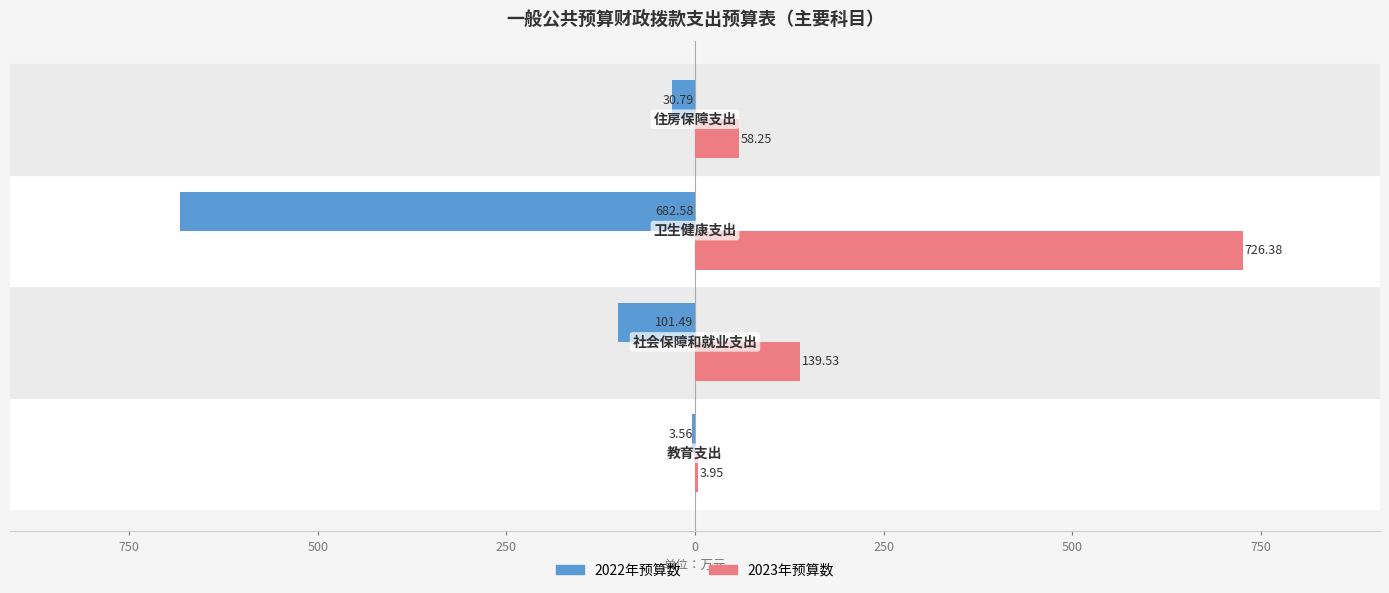

What are all the series names shown in the legend?

2022年预算数, 2023年预算数